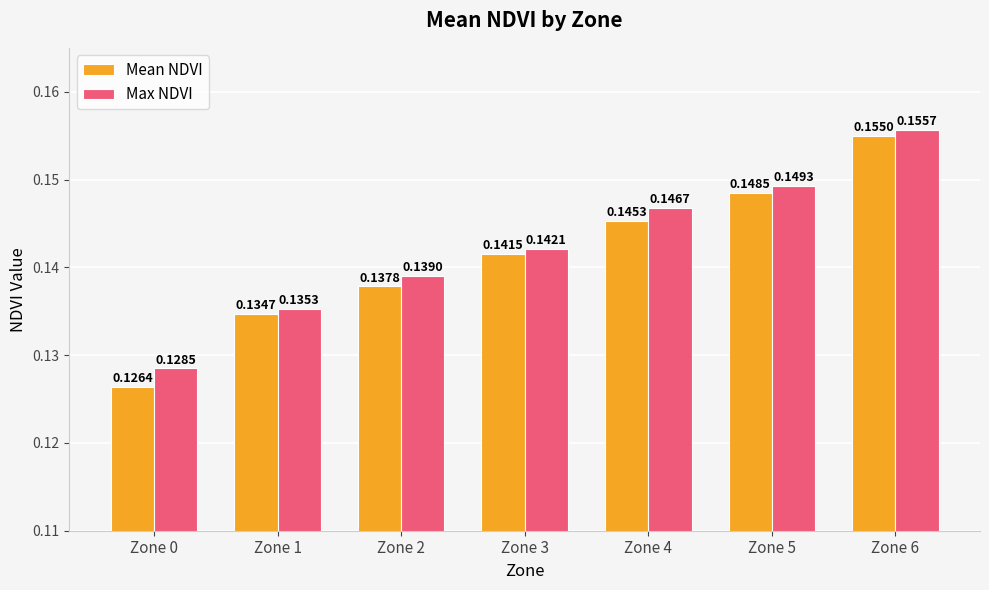

How many distinct data groups are displayed?

2